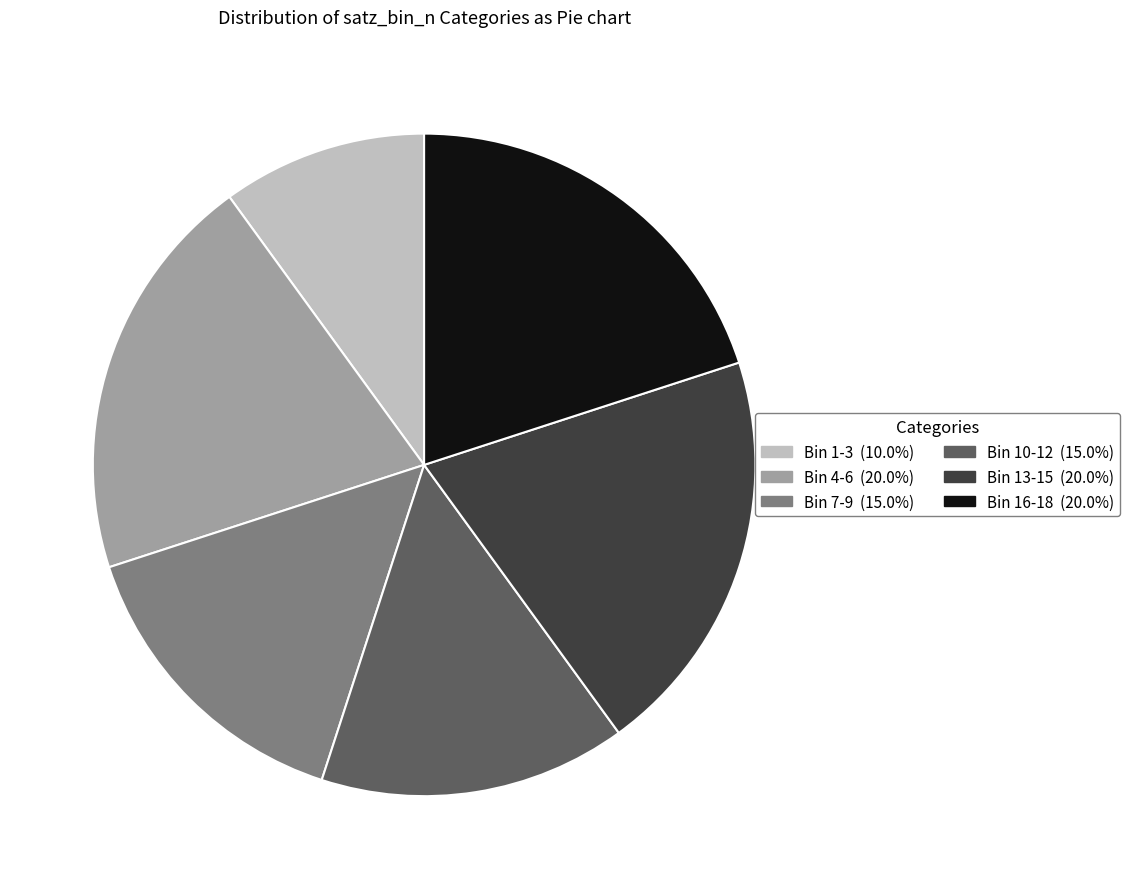

Is there a majority slice in this chart?

No